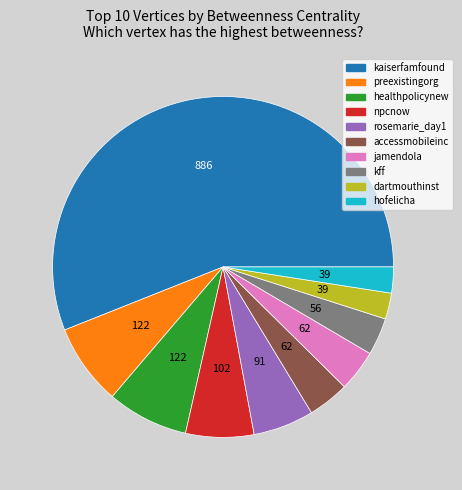

Which category has the biggest portion of the pie?

kaiserfamfound